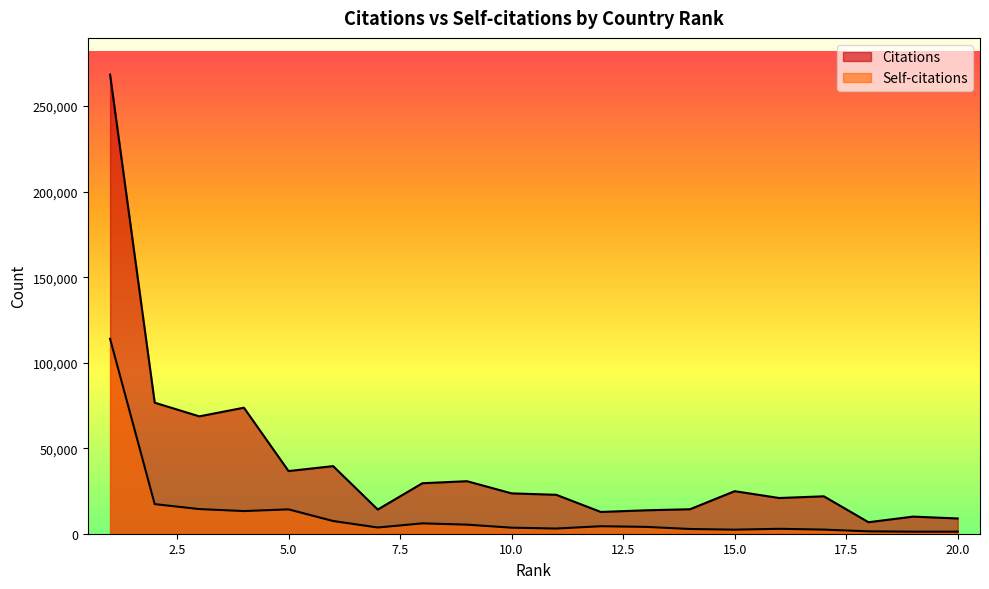

At which label does Self-citations first exceed 4009?

1